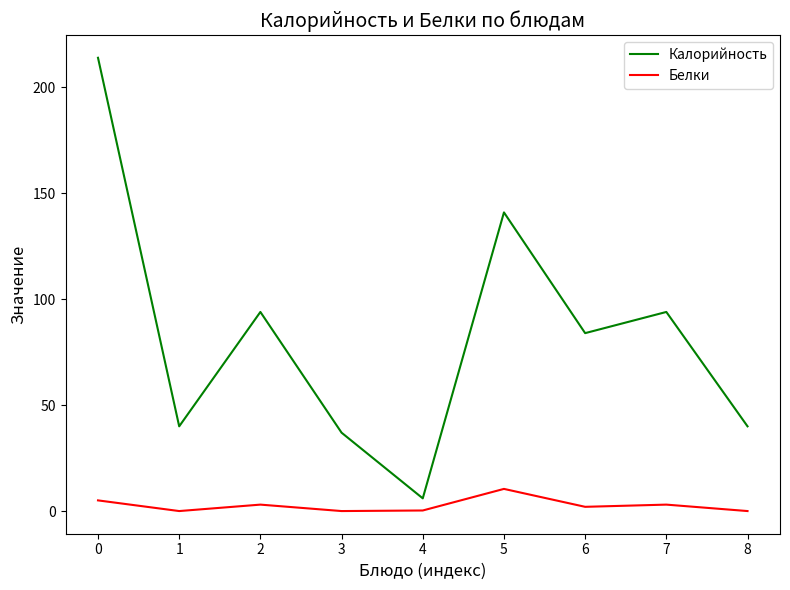

What is the difference between the maximum and minimum values in the Белки series?

10.5